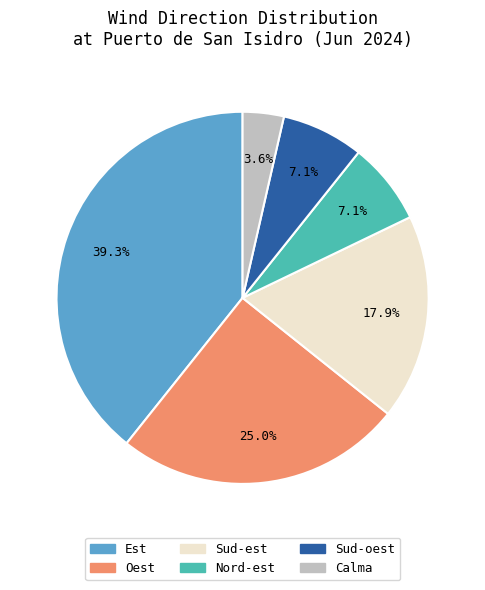

Which category has the biggest portion of the pie?

Est